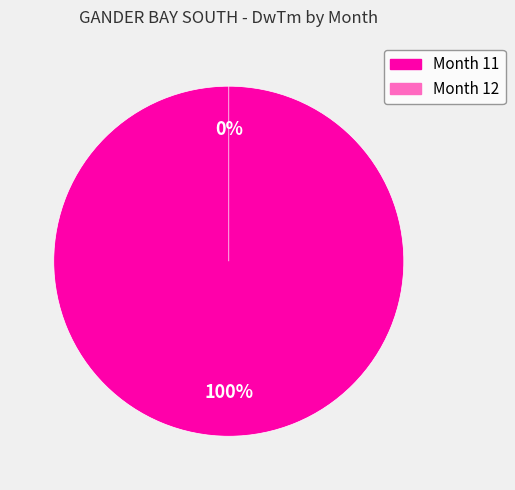

To the nearest percent, what portion does Month 11 represent?

100%